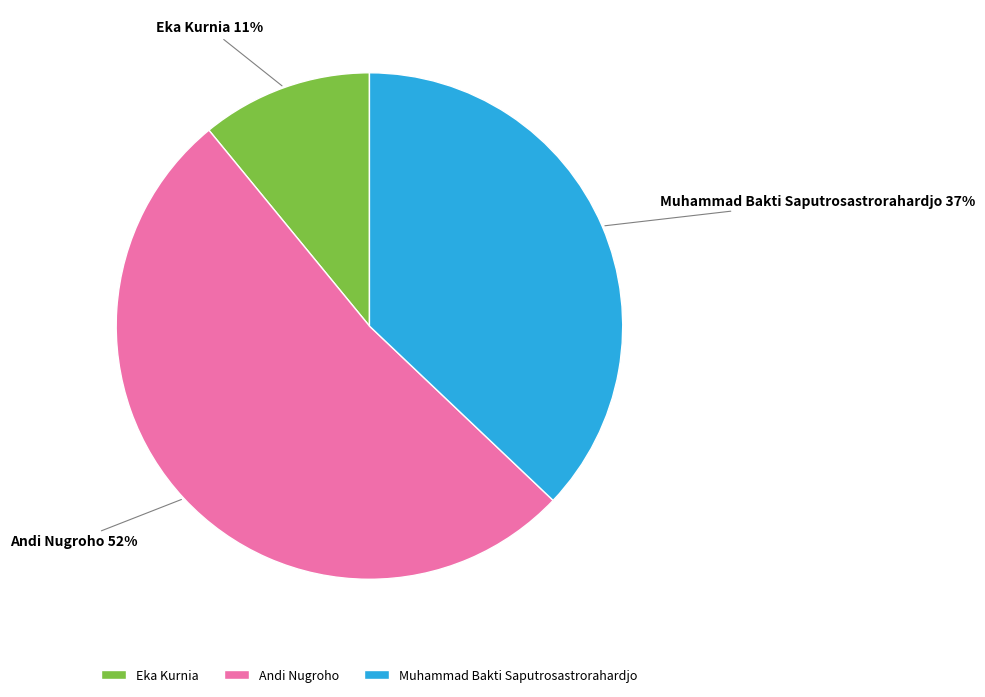

Between Andi Nugroho and Eka Kurnia, which is larger?

Andi Nugroho